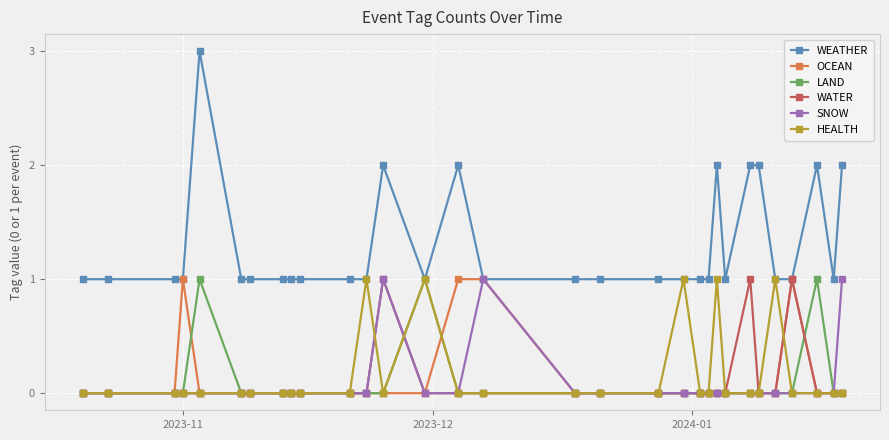

What is the value of the WEATHER point at the 15th from the left?

2